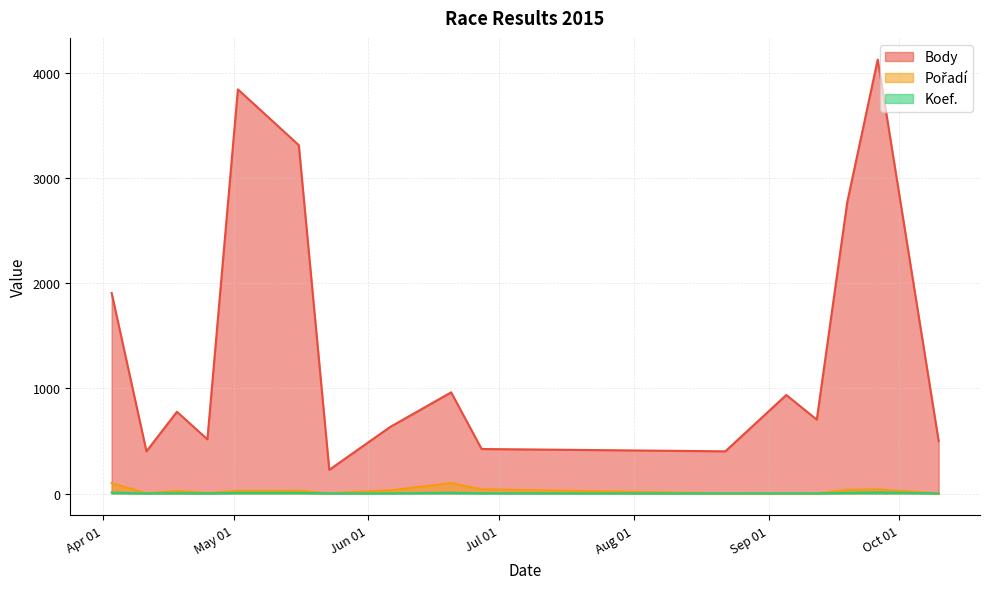

Reading left to right, list all the values displayed in this chart.

Body: 1908	402	778	516	3845	3314	226	634	963	424	402	938	703	2772	4128	499
Pořadí: 100	3	25	5	26	28	3	31	100	41	2	3	1	36	40	2
Koef.: 10	1	4	1	7	7	1	2	8	3	1	2	1	7	12	1